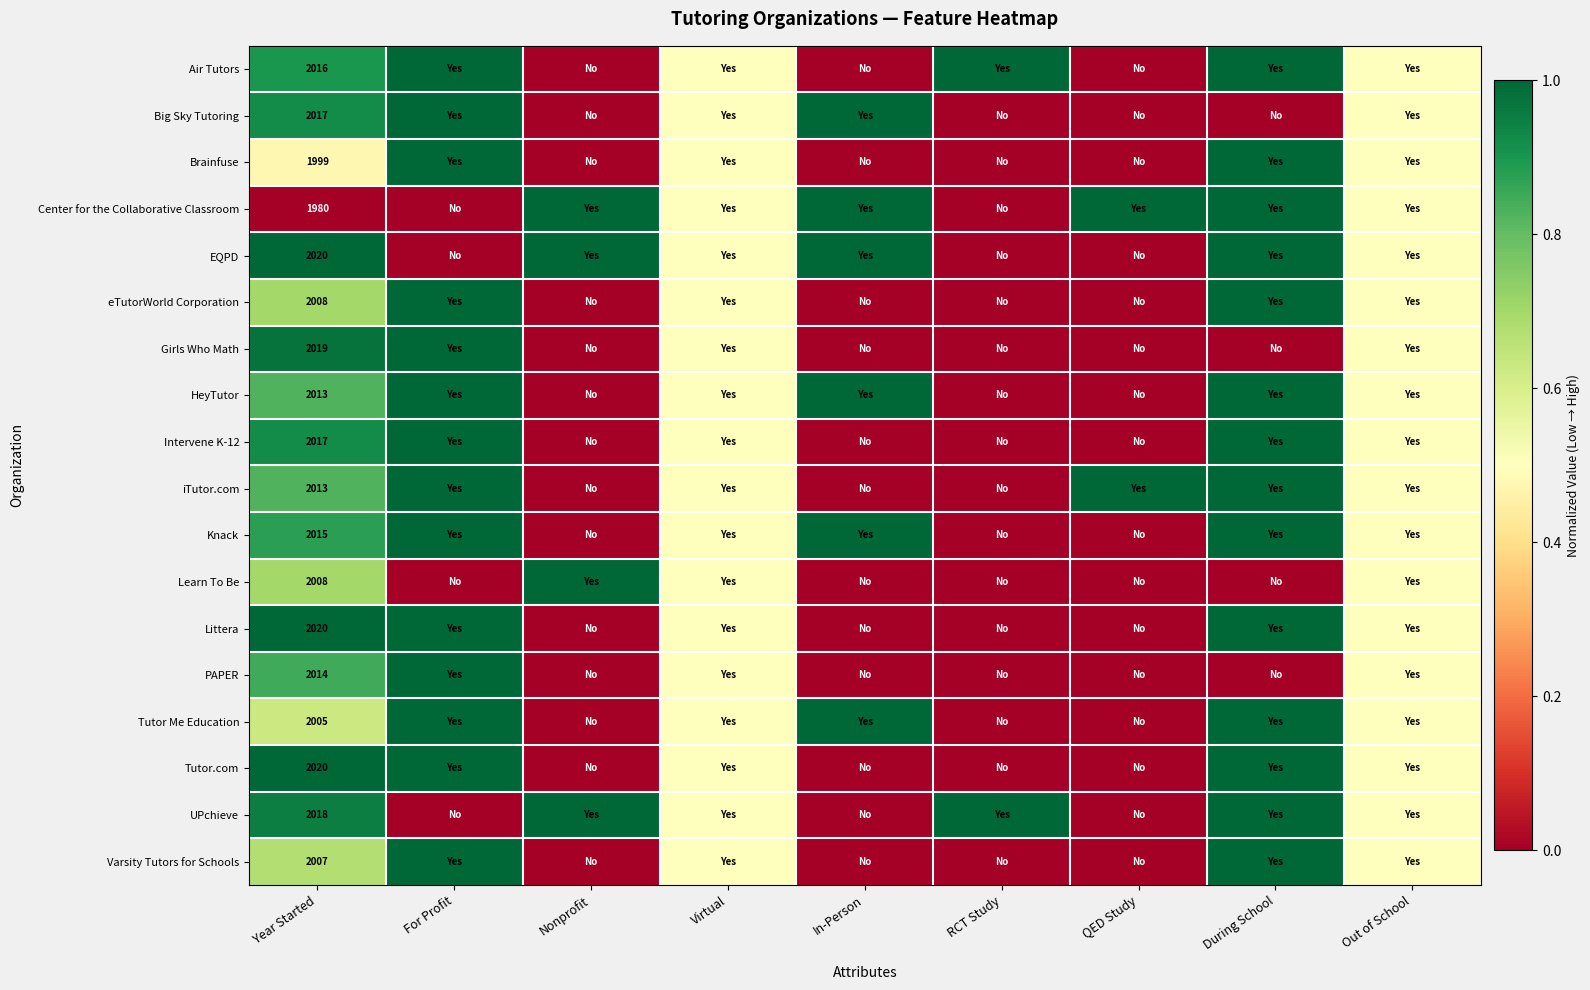

What is the difference between the highest and lowest values at Year Started?

40.0